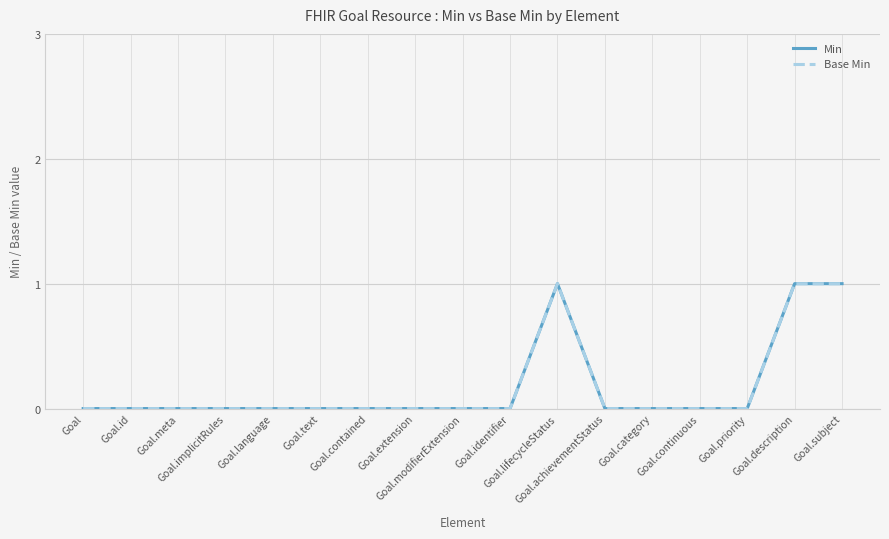

Is this an area chart (filled region under the line)?

No